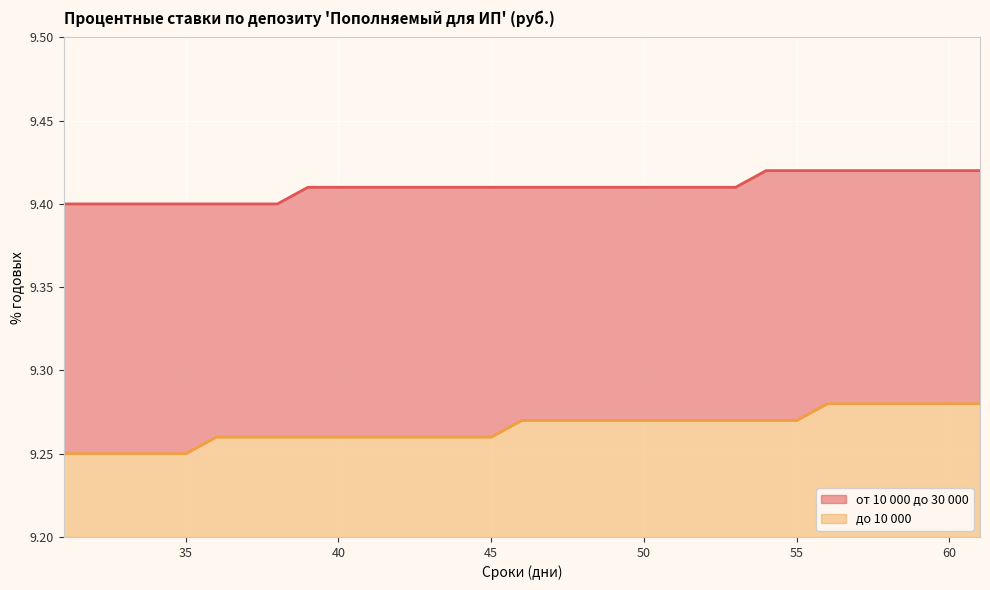

Is it true that до 10 000 equals 14.8 at 57?

False